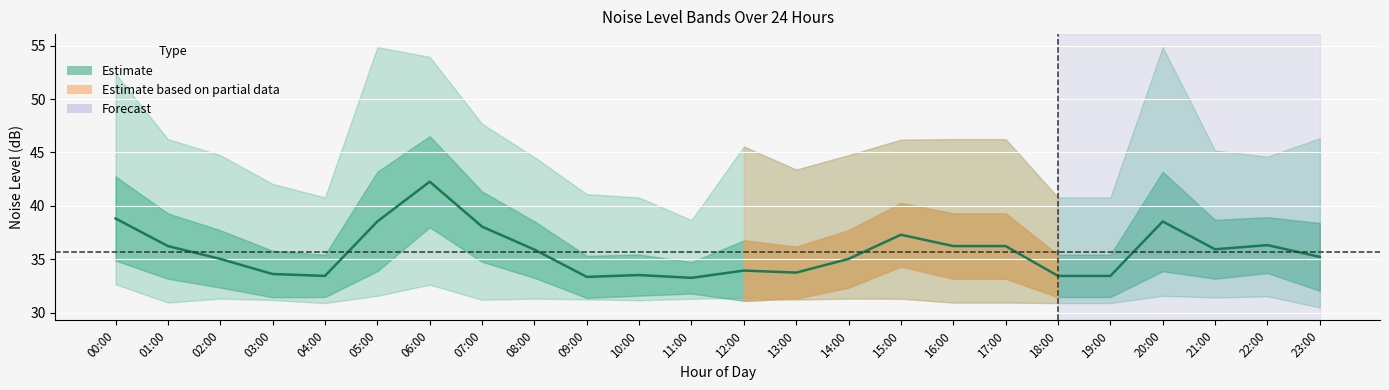

True or false: the data shows 51.7 at 04:00.

False